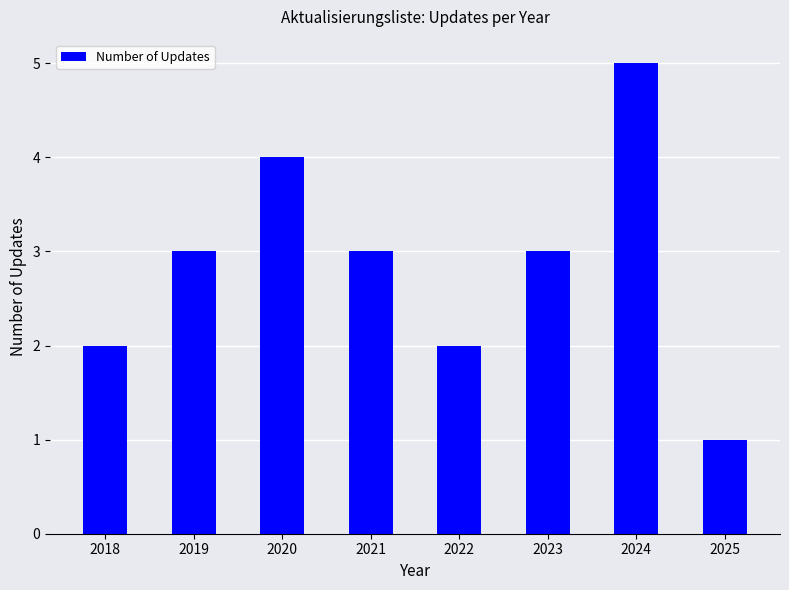

What is the change in value from 2018 to 2023?

+1